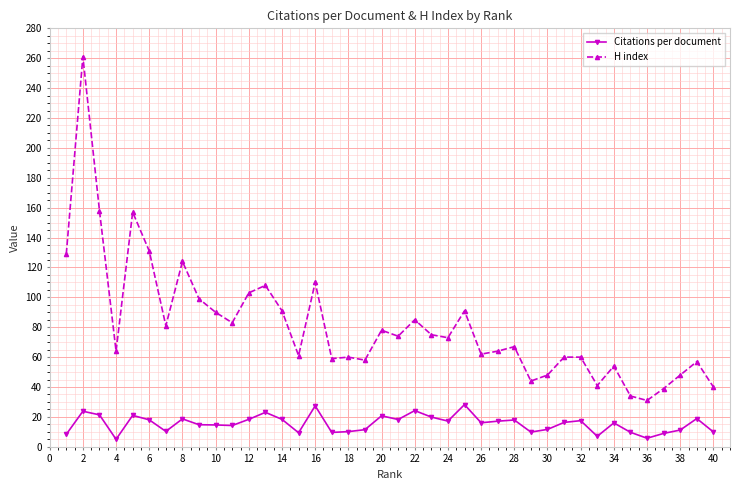

What is the average value of the Citations per document series?

15.5